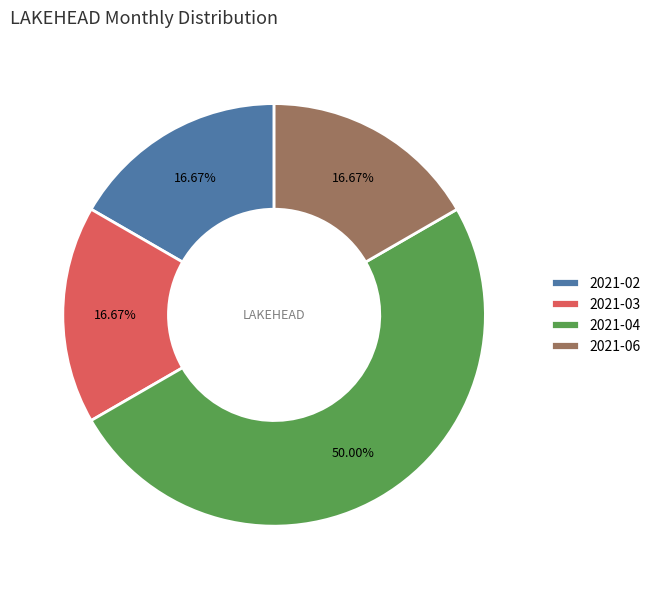

To the nearest percent, what is the difference between the largest and smallest slice percentages?

33%